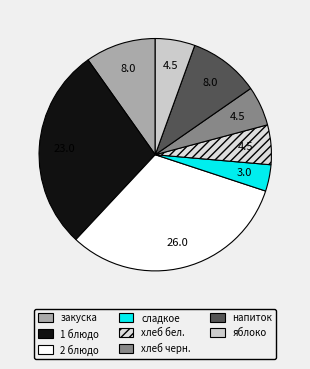

The 1 блюдо slice represents 28% of the pie. True or false?

True